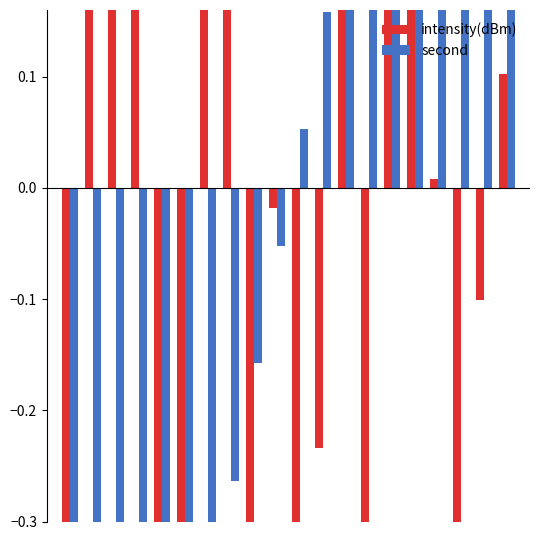

Does the chart contain any negative values?

Yes